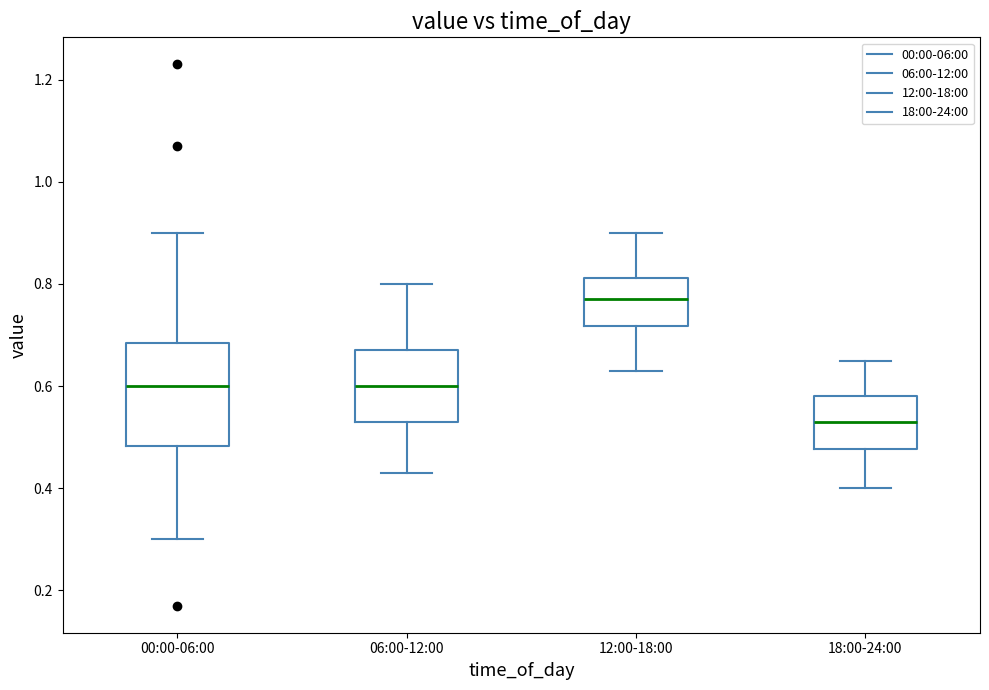

Which box's median line is the highest?

12:00-18:00